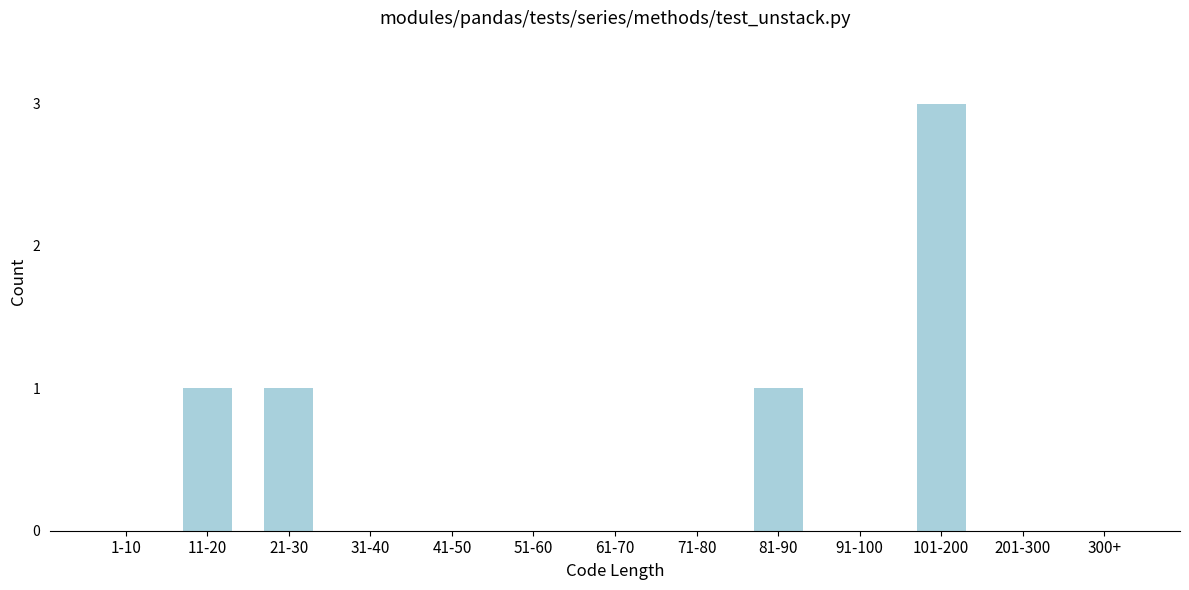

Reading left to right, what are all the values shown in this chart?

1-10=0	11-20=1	21-30=1	31-40=0	41-50=0	51-60=0	61-70=0	71-80=0	81-90=1	91-100=0	101-200=3	201-300=0	300+=0